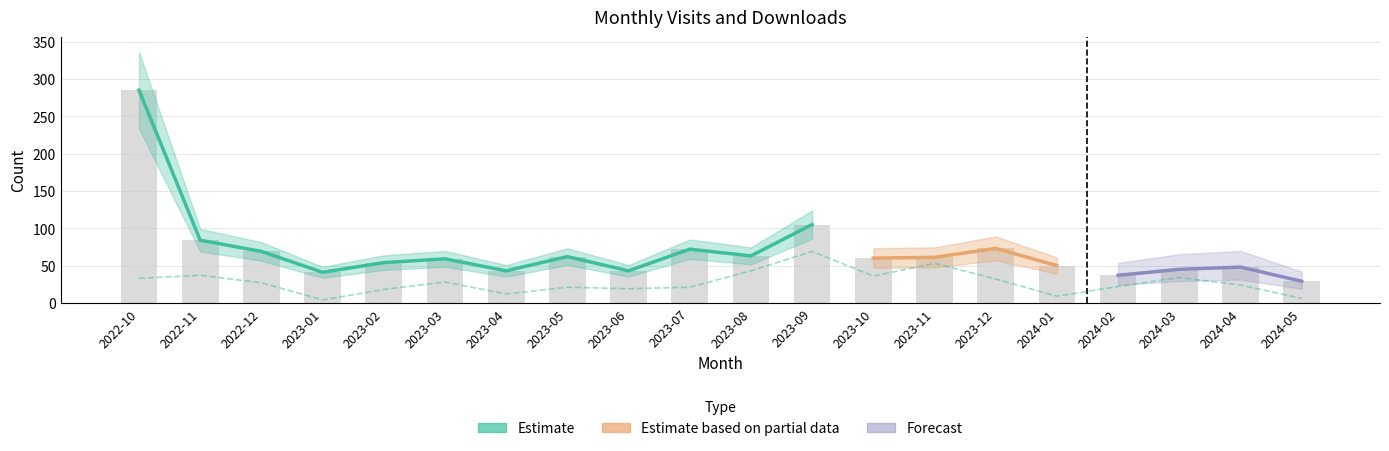

Reading right to left, extract all data points from this chart.

monthly_visit: 2024-05=29	2024-04=48	2024-03=45	2024-02=37	2024-01=50	2023-12=73	2023-11=61	2023-10=60	2023-09=105	2023-08=63	2023-07=72	2023-06=43	2023-05=62	2023-04=43	2023-03=59	2023-02=54	2023-01=41	2022-12=69	2022-11=84	2022-10=285
monthly_download_resource: 2024-05=6	2024-04=24	2024-03=34	2024-02=22	2024-01=9	2023-12=32	2023-11=53	2023-10=36	2023-09=69	2023-08=43	2023-07=21	2023-06=19	2023-05=21	2023-04=12	2023-03=28	2023-02=18	2023-01=4	2022-12=27	2022-11=37	2022-10=33